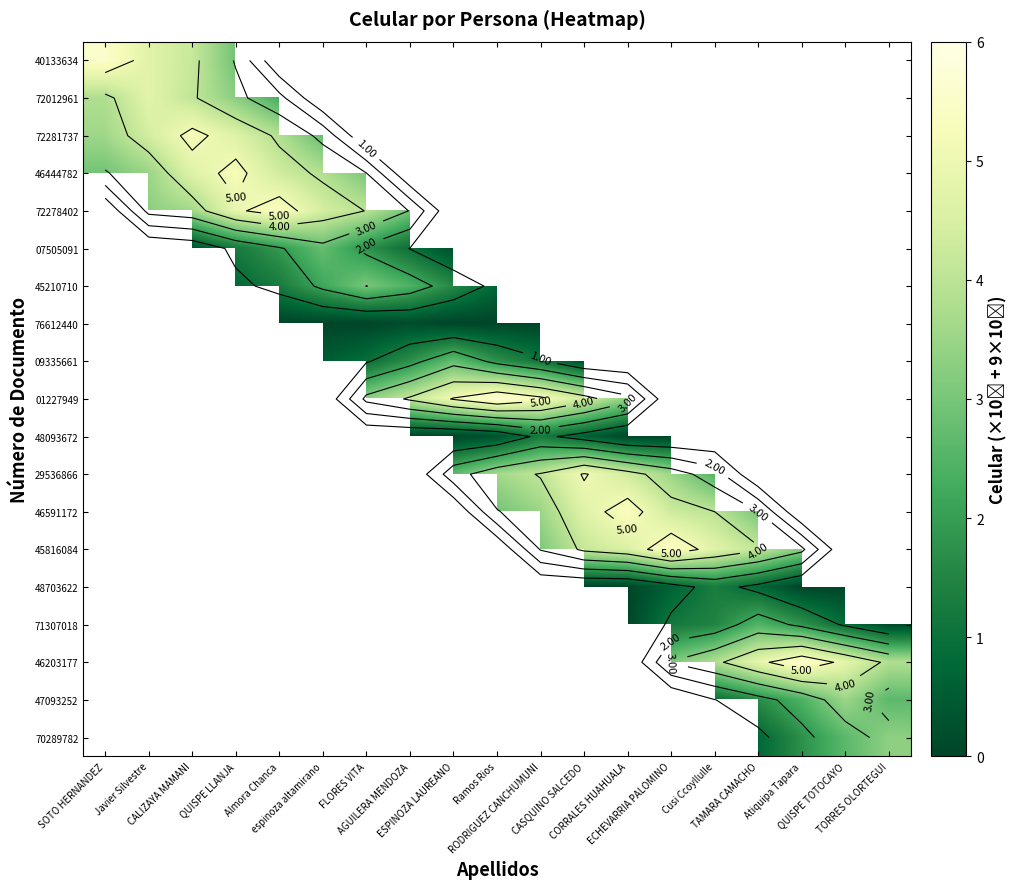

At which label is row_1 closest to 3?

QUISPE LLANJA